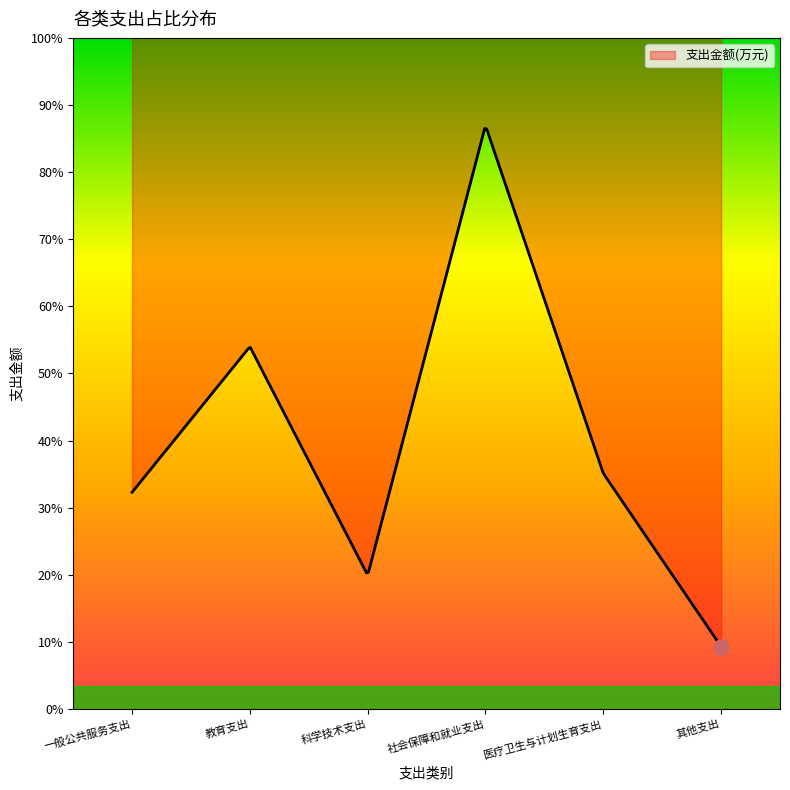

Approximately how many times larger is the value at 一般公共服务支出 compared to 科学技术支出?

1.6